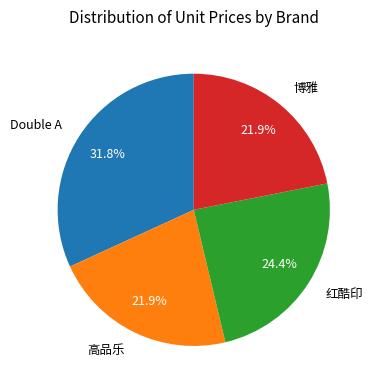

Is it true that 高品乐 is 28% of the pie?

False